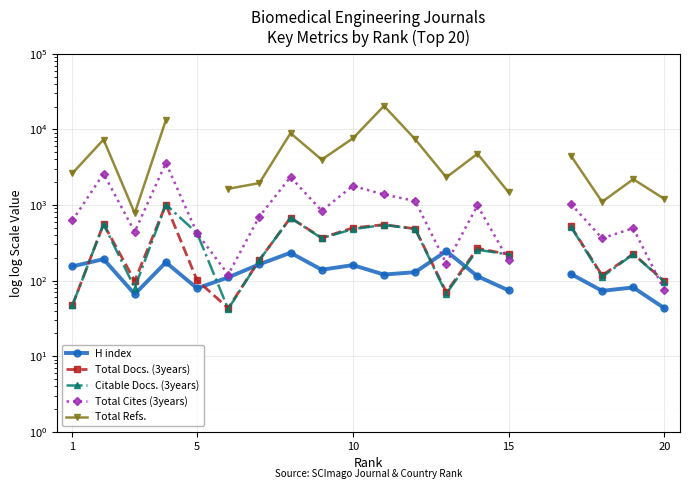

How many data points in Citable Docs. (3years) are less than 363?

10